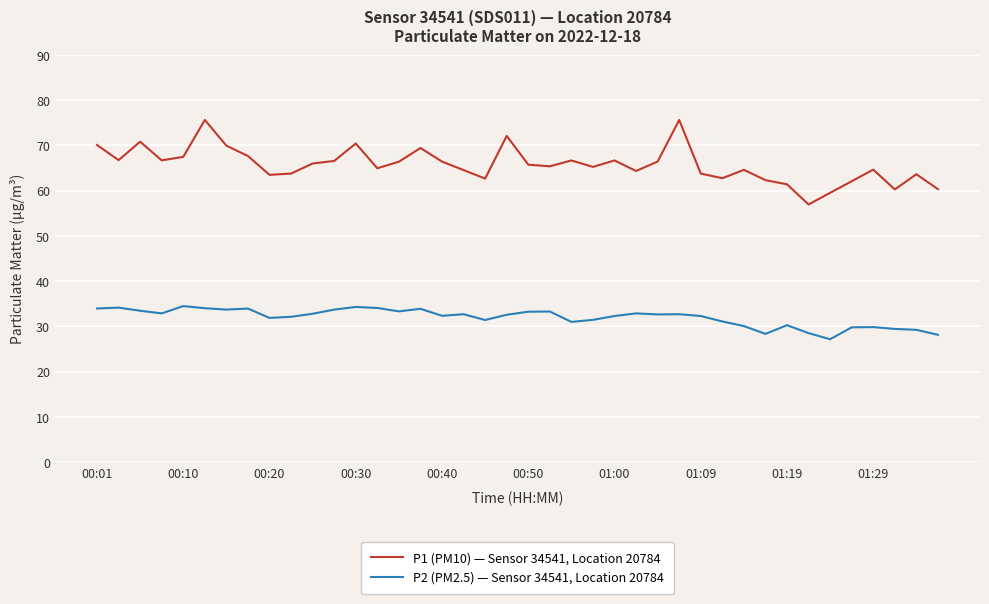

Count the number of data series in this chart.

2